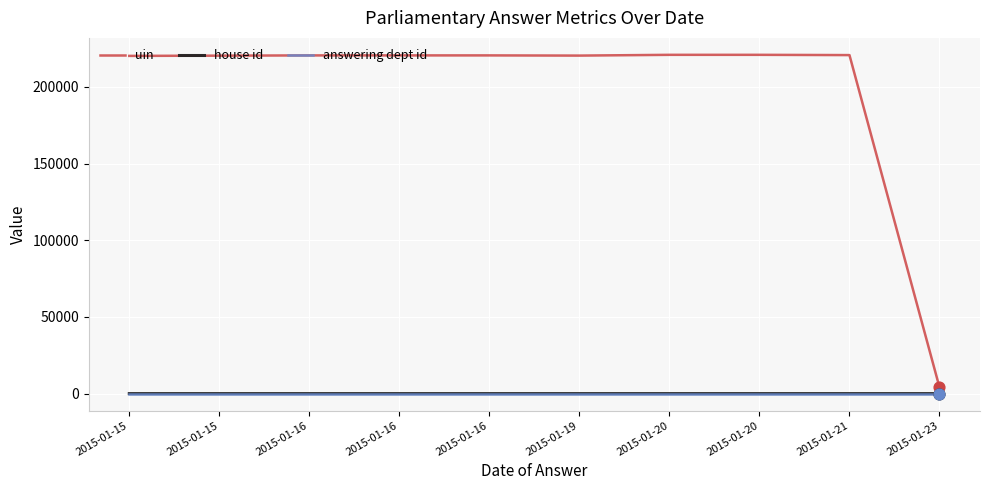

At which category is the sum across all series the highest?

2015-01-20